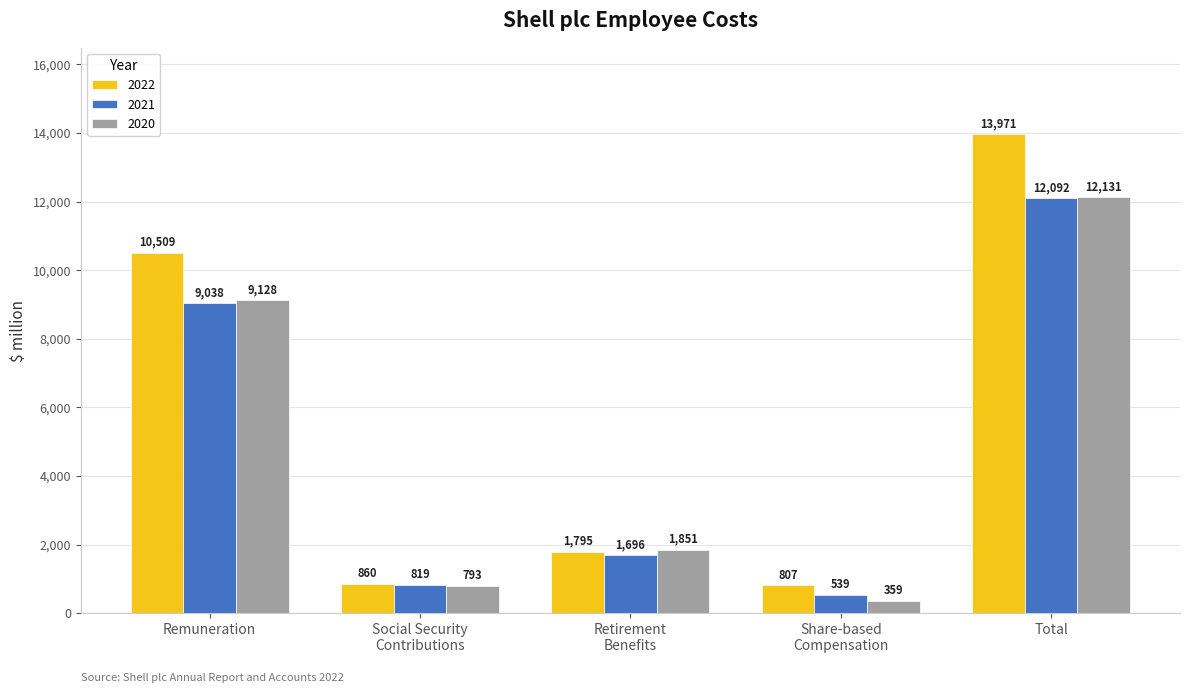

What is the maximum value for 2022?

13971